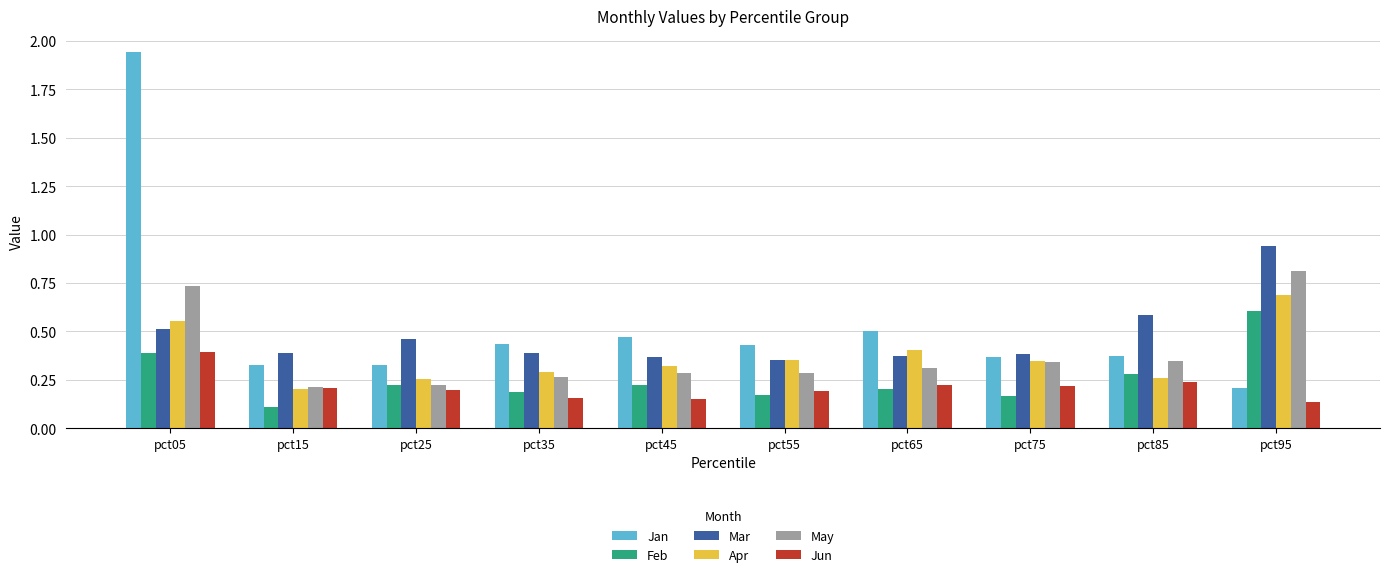

Between pct25 and pct95, which series saw the biggest shift?

May